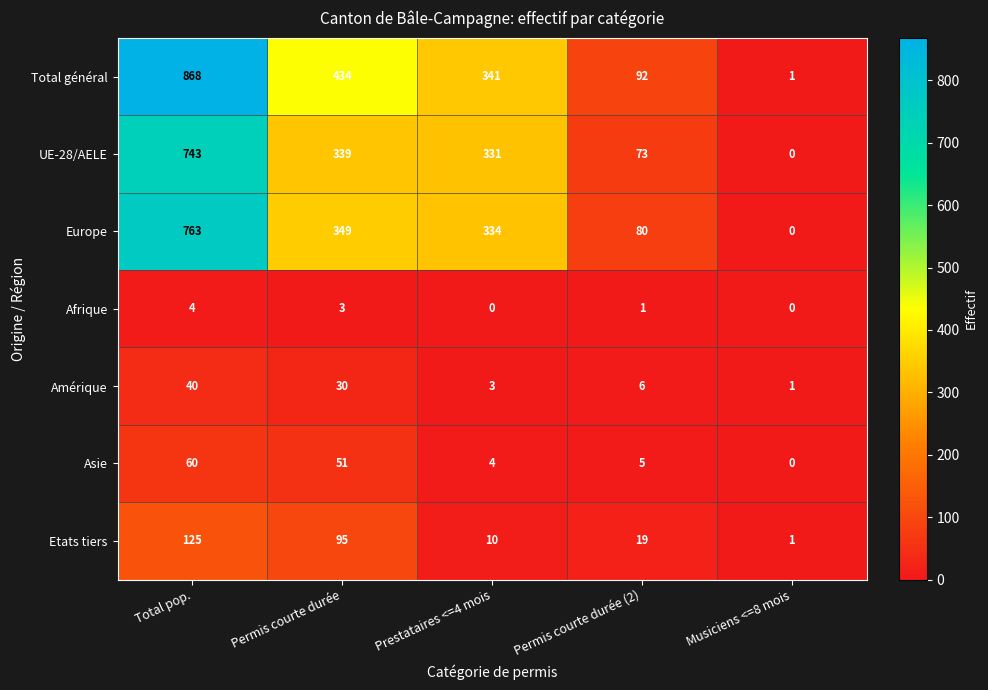

What is the sum of the Afrique values at Permis courte durée and Permis courte durée (2)?

4